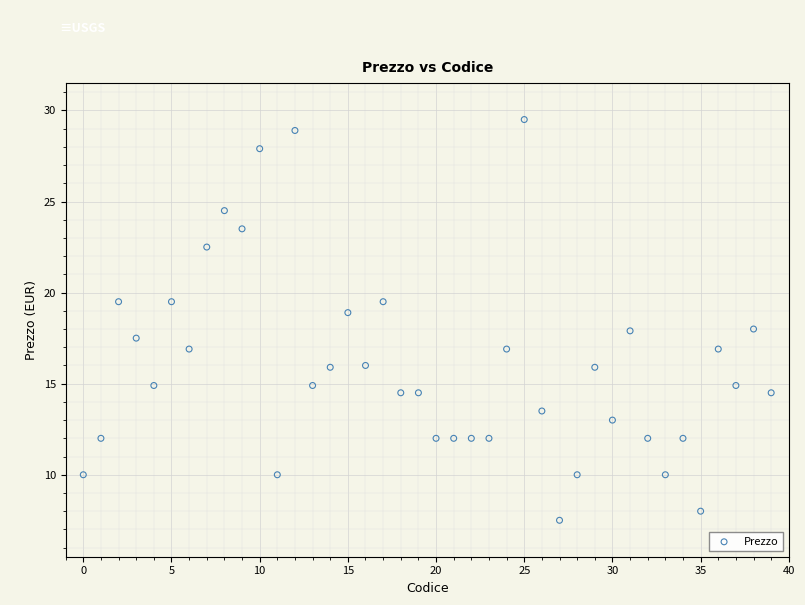

What is the range of Y values (max minus min)?

22.0